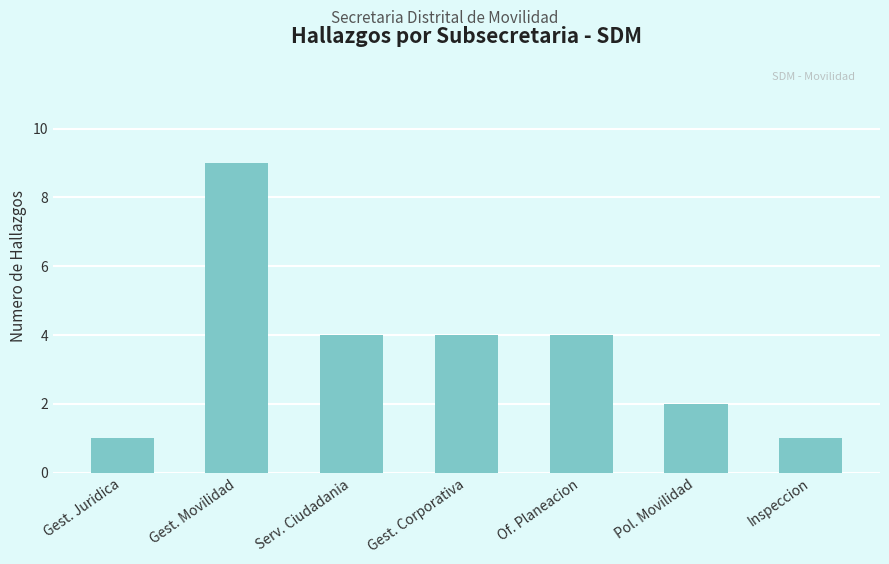

Reading left to right, transcribe all the data shown in this chart.

1	9	4	4	4	2	1